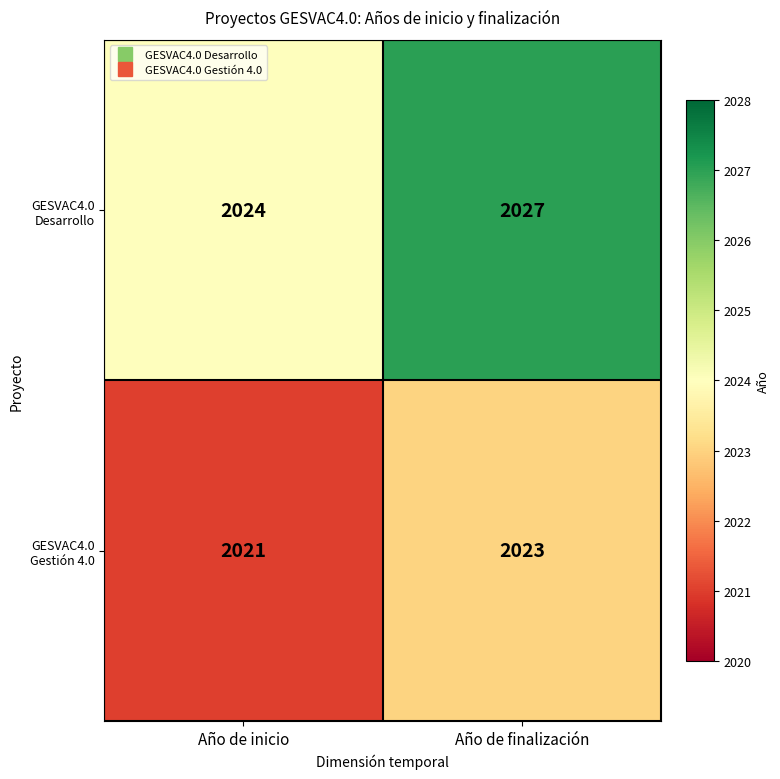

What is the maximum value shown in the chart?

2027